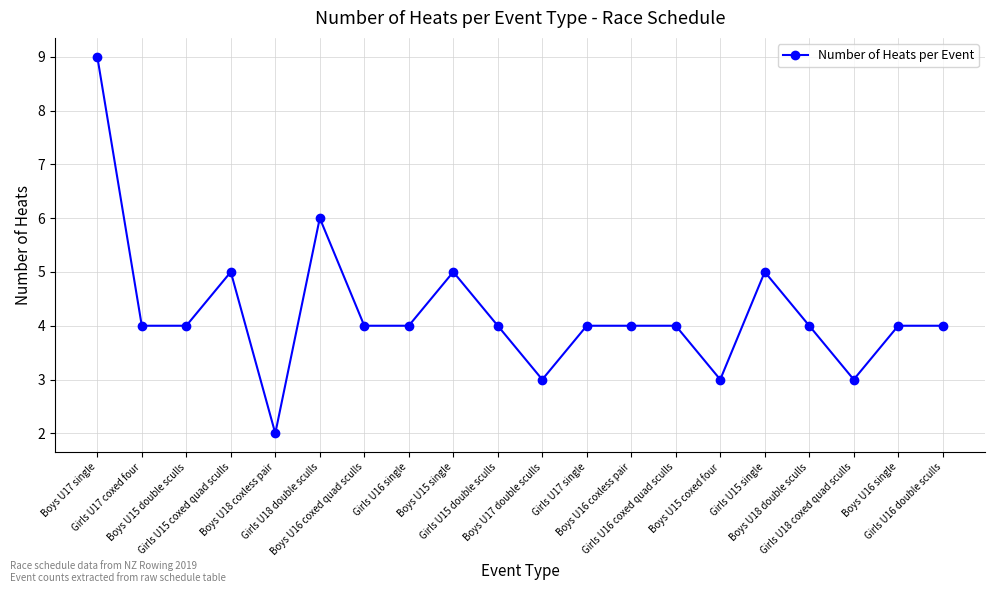

True or false: the data has more than 1 interior local peaks.

True